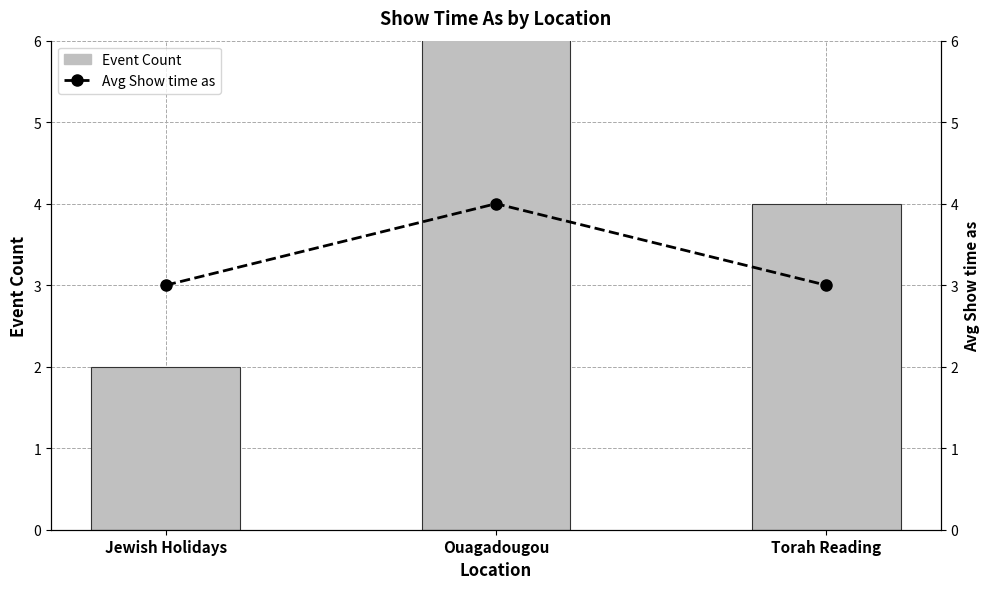

At how many categories does at least one series exceed 5?

1